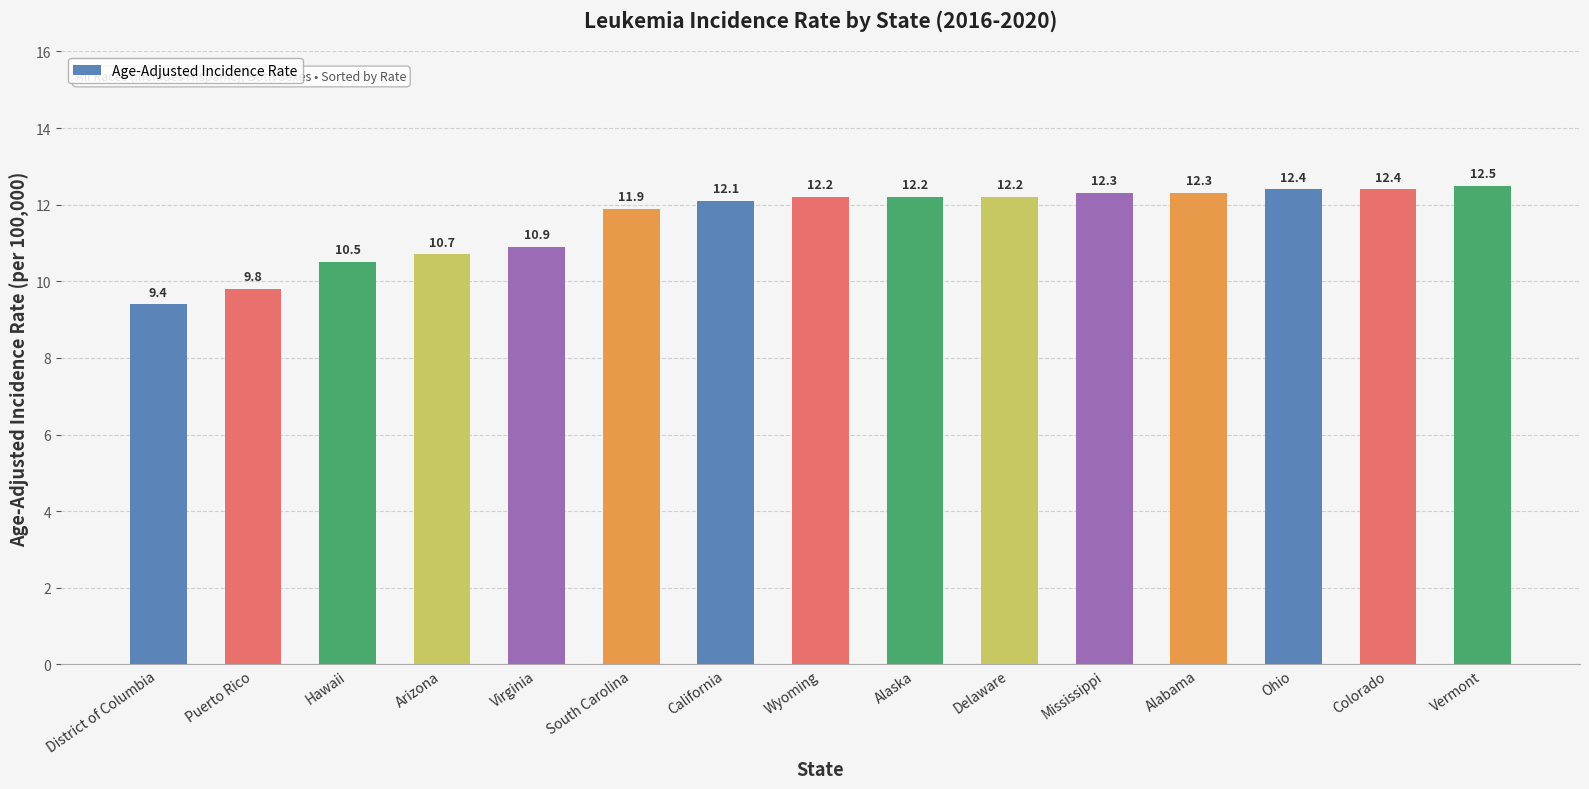

What is the value of the 9th bar from the left?

12.2